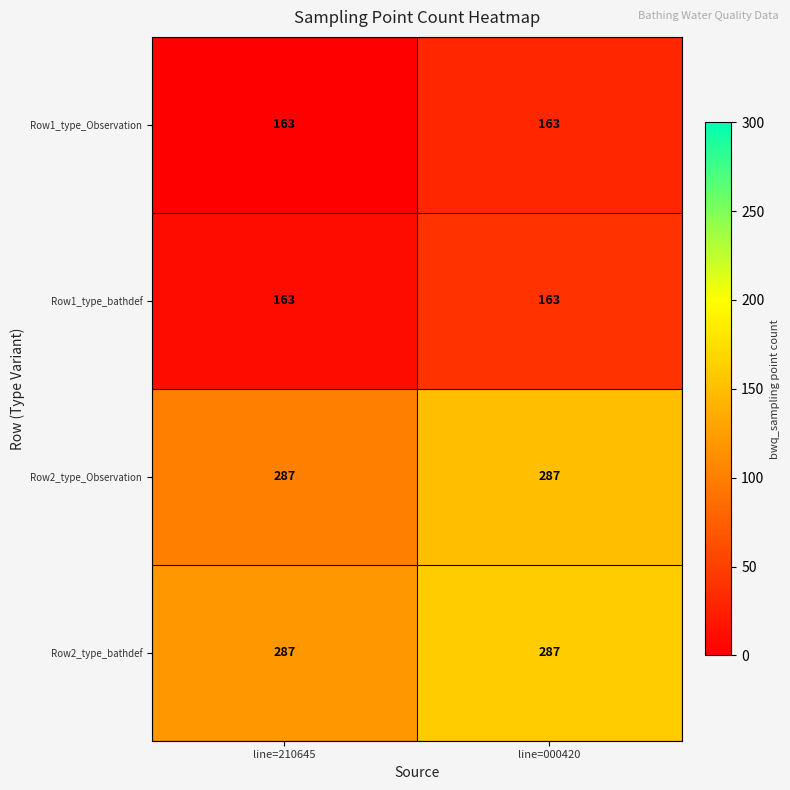

What is the difference between the highest and lowest values at line=210645?

124